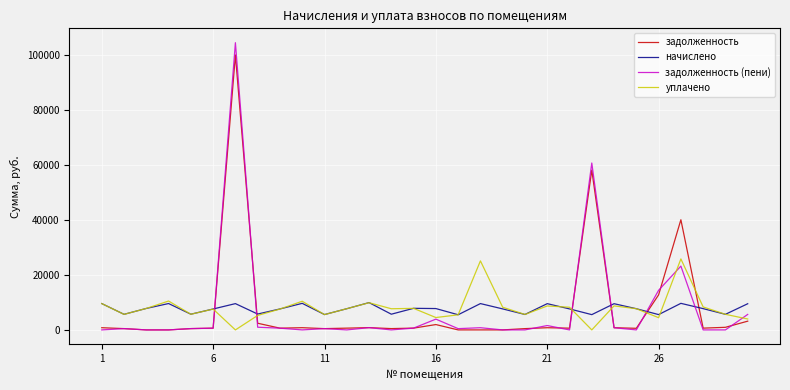

Which series ends up on top after the final intersection of начислено and задолженность?

начислено